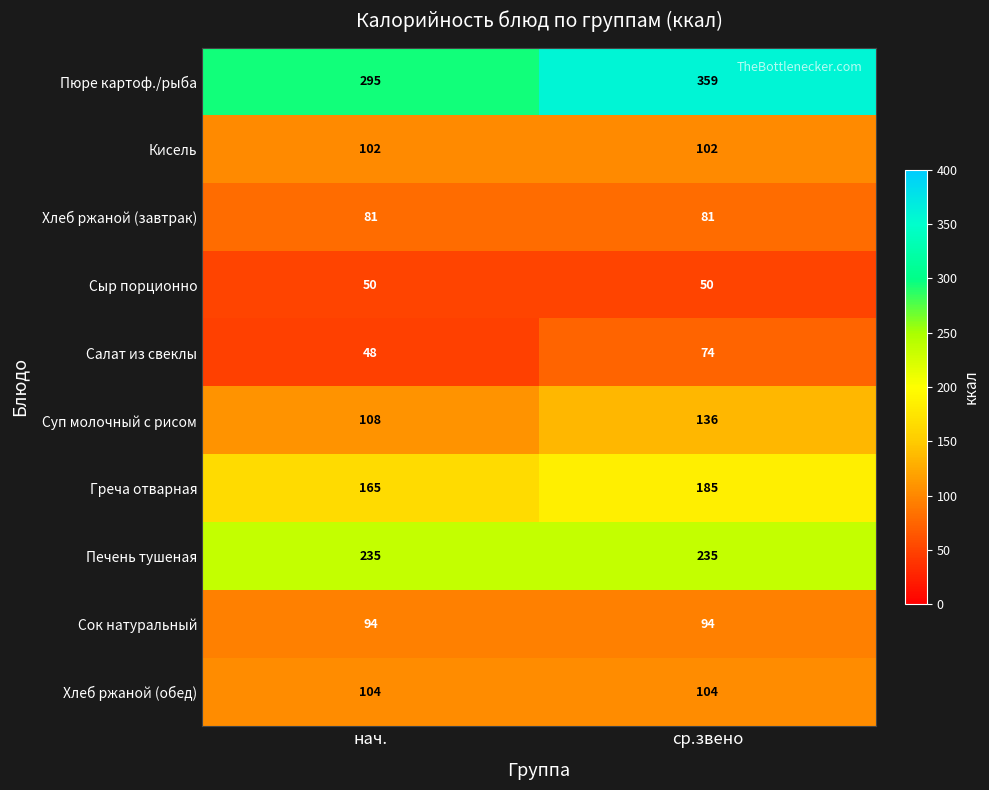

The Печень тушеная series shows 354 at ср.звено. True or false?

False